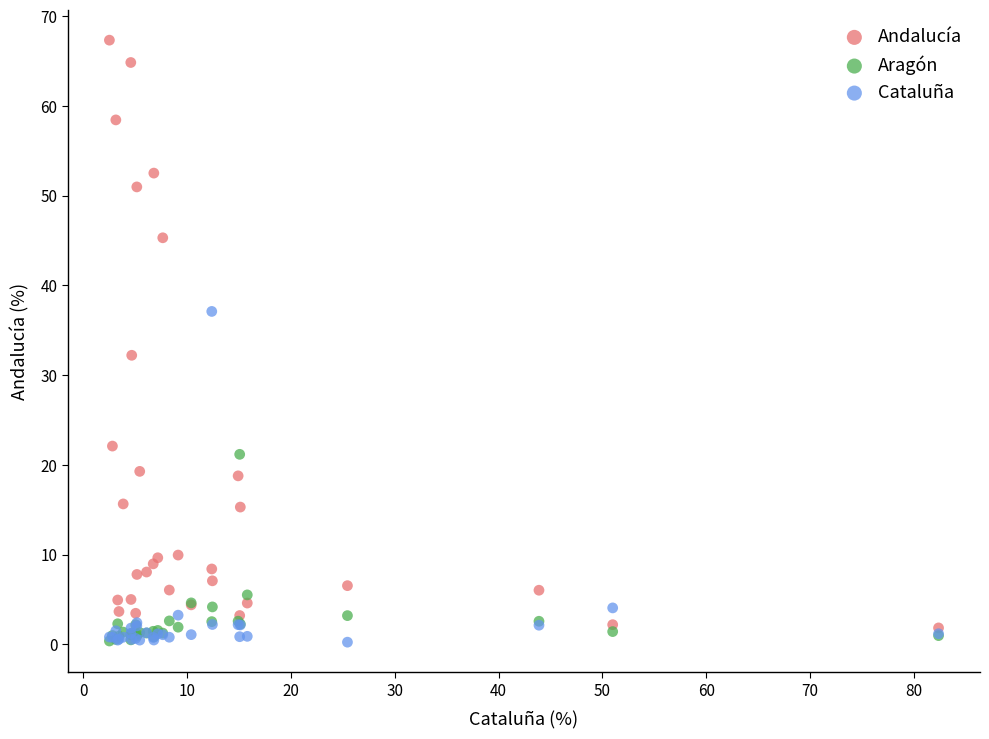

Across all series, what Y value is closest to 33?

32.2